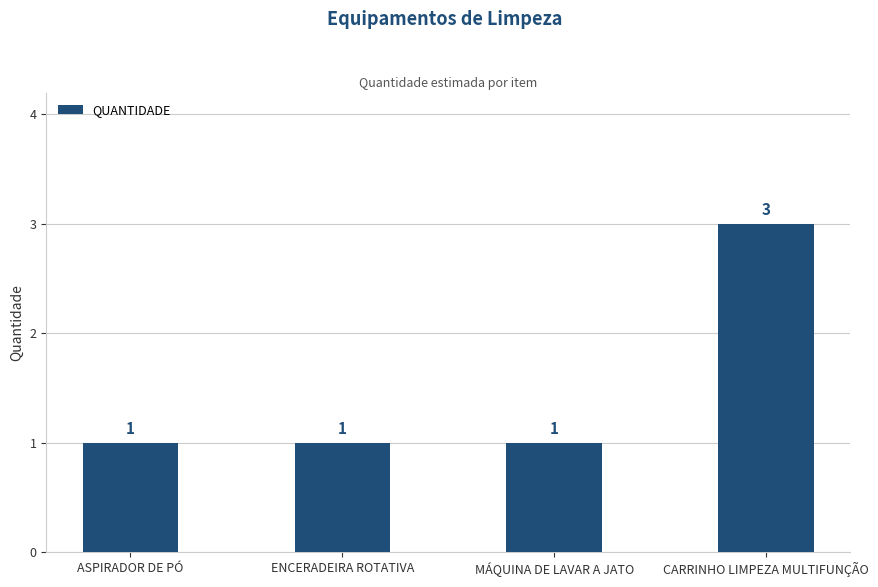

Between ASPIRADOR DE PÓ and CARRINHO LIMPEZA MULTIFUNÇÃO, which is larger?

CARRINHO LIMPEZA MULTIFUNÇÃO